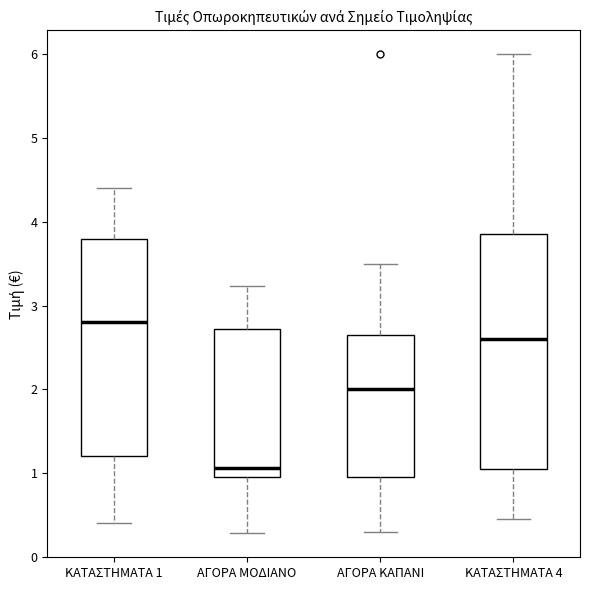

Where does the upper whisker of the box for ΚΑΤΑΣΤΗΜΑΤΑ 4 end on the y-axis? The values are not printed on the chart, so give them approximately, as read against the axis.

6.0